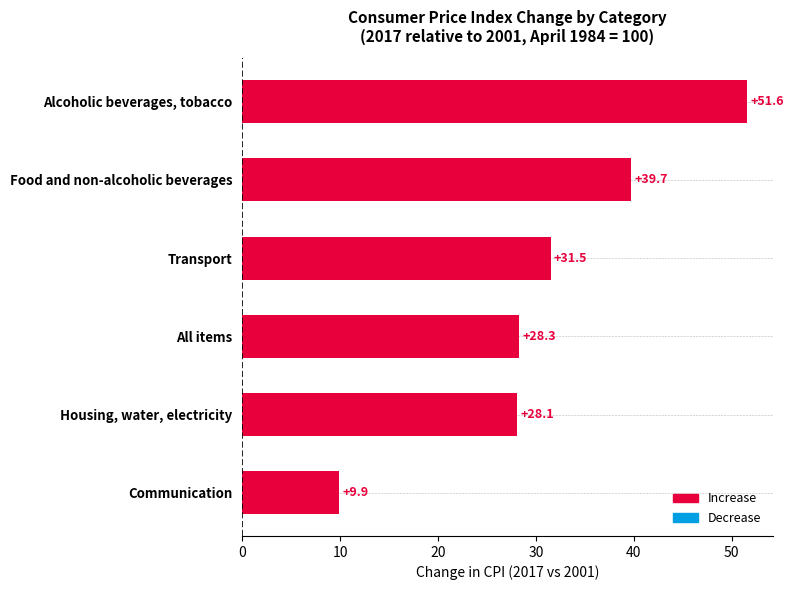

Reading bottom to top, extract all data points from this chart.

Communication=9.9	Housing, water, electricity=28.1	All items=28.3	Transport=31.5	Food and non-alcoholic beverages=39.7	Alcoholic beverages, tobacco=51.6